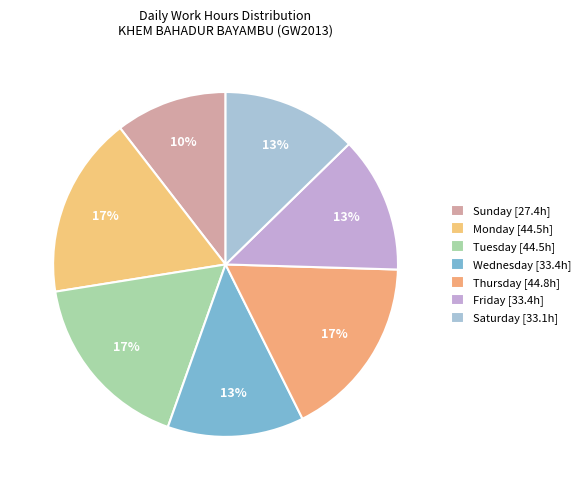

Count the number of slices in the pie.

7